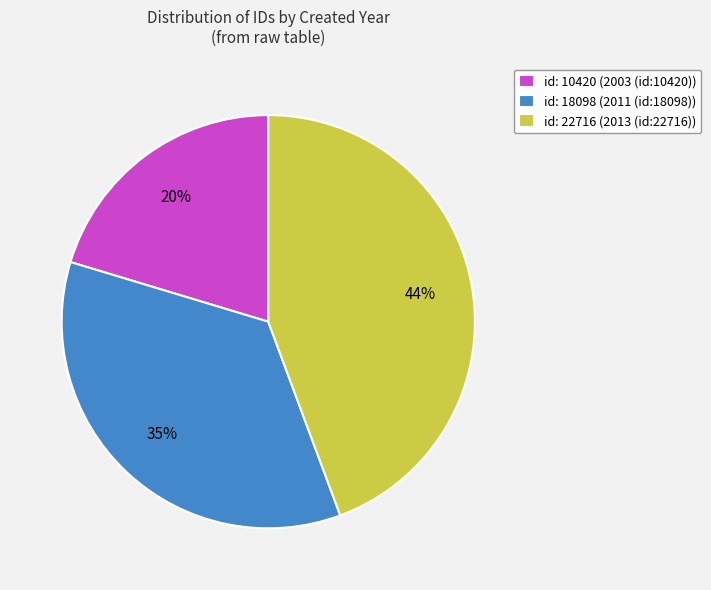

To the nearest percent, what is the average slice percentage?

33%